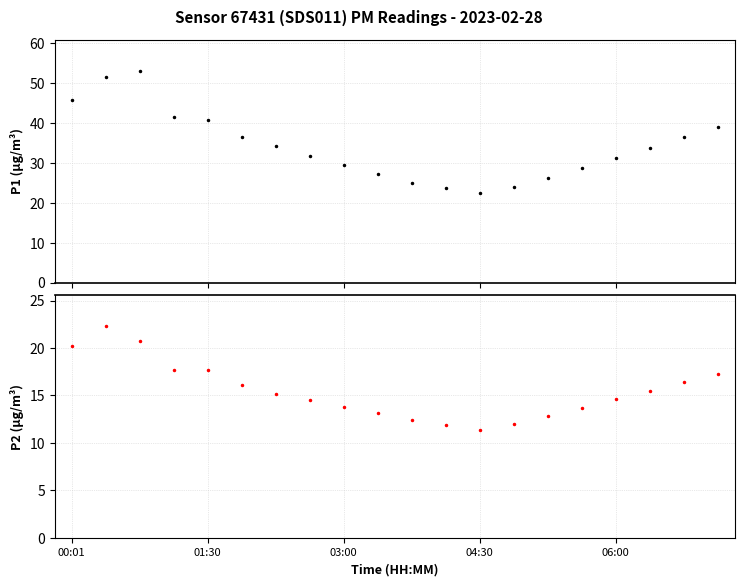

Which has a higher value, 00:01 or 06:00?

00:01